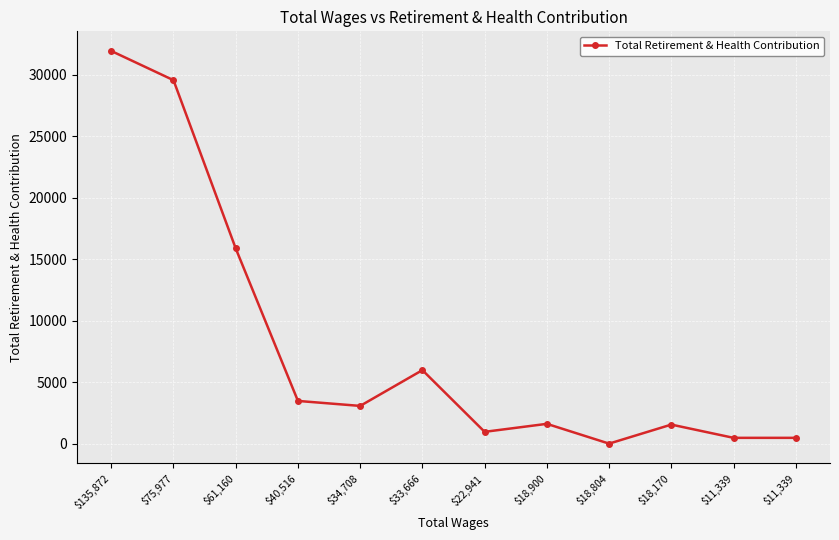

List the labels in order of value, largest first.

$135,872, $75,977, $61,160, $33,666, $40,516, $34,708, $18,900, $18,170, $22,941, $11,339, $11,339, $18,804